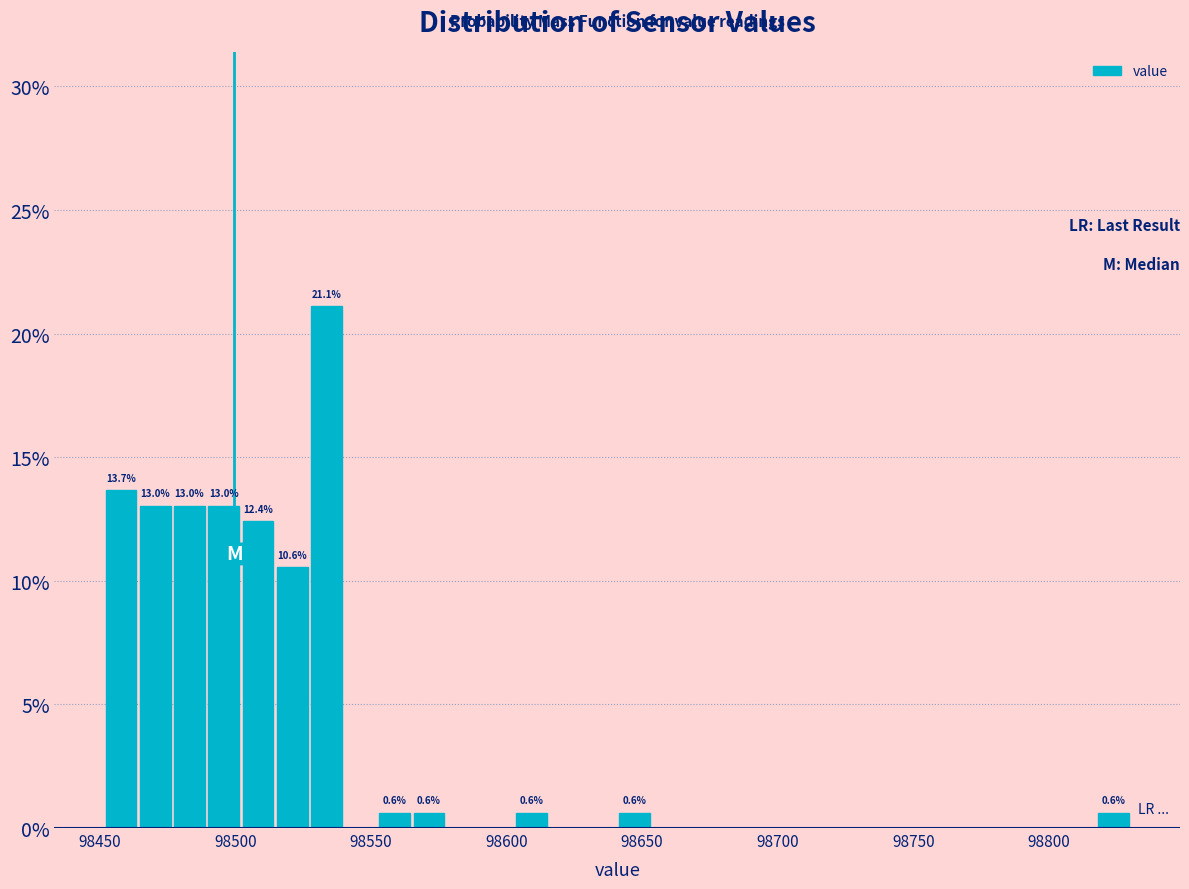

Around what value on the x-axis is the tallest bar? Give the approximate position of its centre, as read against the axis.

98535